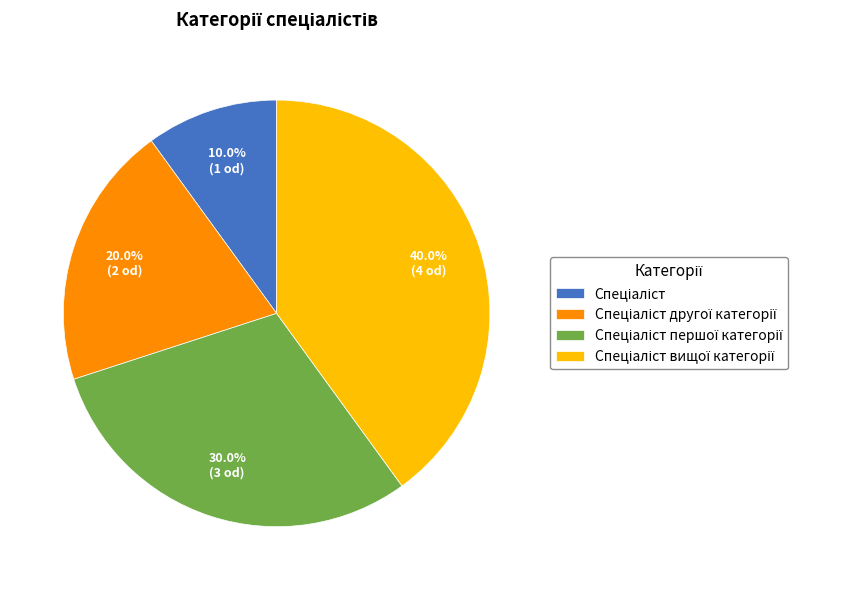

Is there a majority slice in this chart?

No